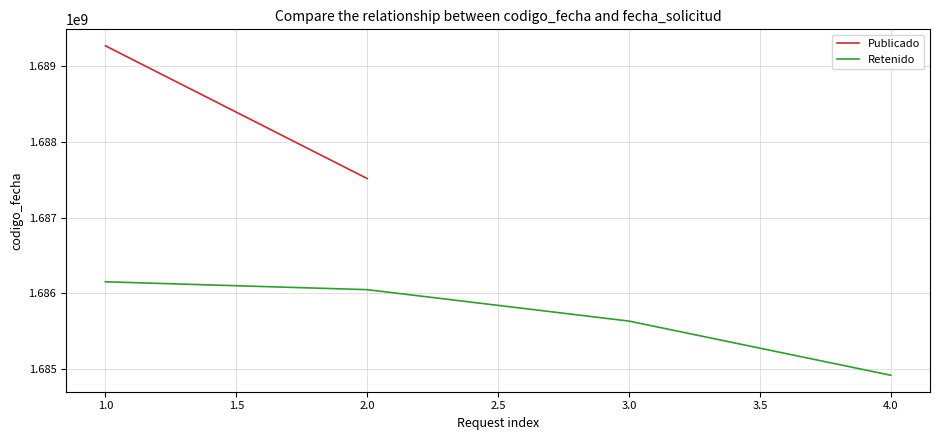

The value of Retenido at 2.0 is 2668023150. True or false?

False